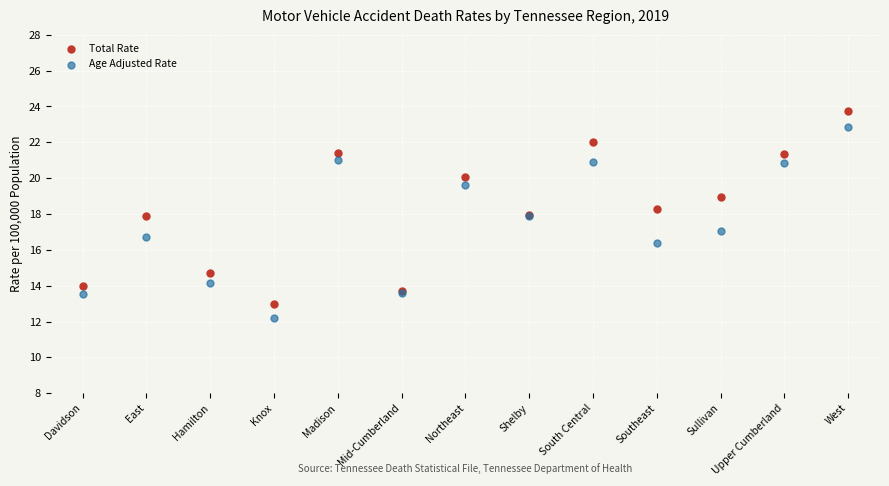

Which series has the widest spread of Y values?

Total Rate